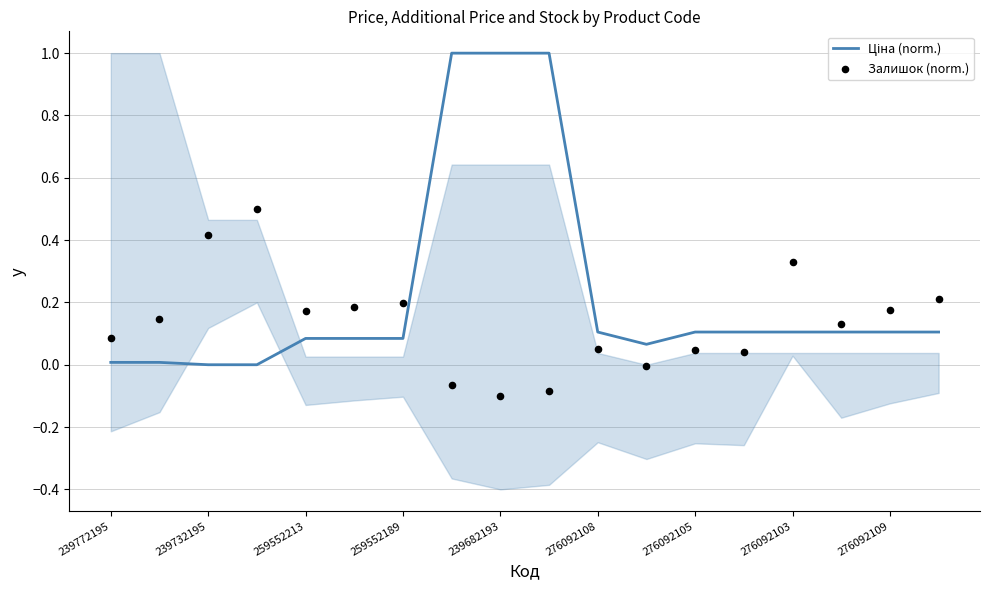

Which series has the widest spread of Y values?

Ціна (norm.)